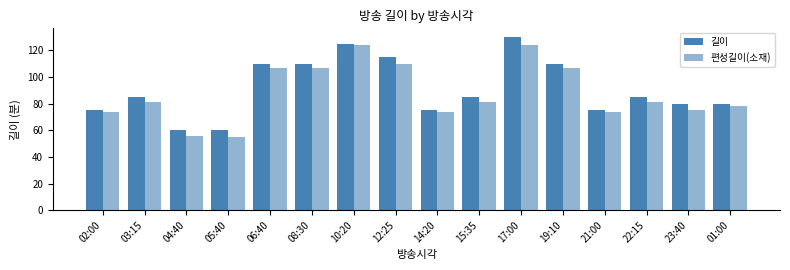

Reading right to left, transcribe all the data shown in this chart.

길이: 01:00=80	23:40=80	22:15=85	21:00=75	19:10=110	17:00=130	15:35=85	14:20=75	12:25=115	10:20=125	08:30=110	06:40=110	05:40=60	04:40=60	03:15=85	02:00=75
편성길이(소재): 01:00=78	23:40=75	22:15=81	21:00=74	19:10=107	17:00=124	15:35=81	14:20=74	12:25=110	10:20=124	08:30=107	06:40=107	05:40=55	04:40=56	03:15=81	02:00=74